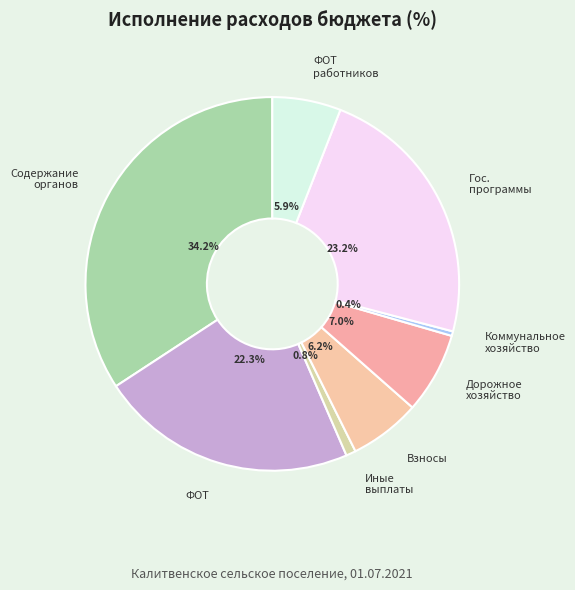

Does Взносы represent more than half of the total?

No